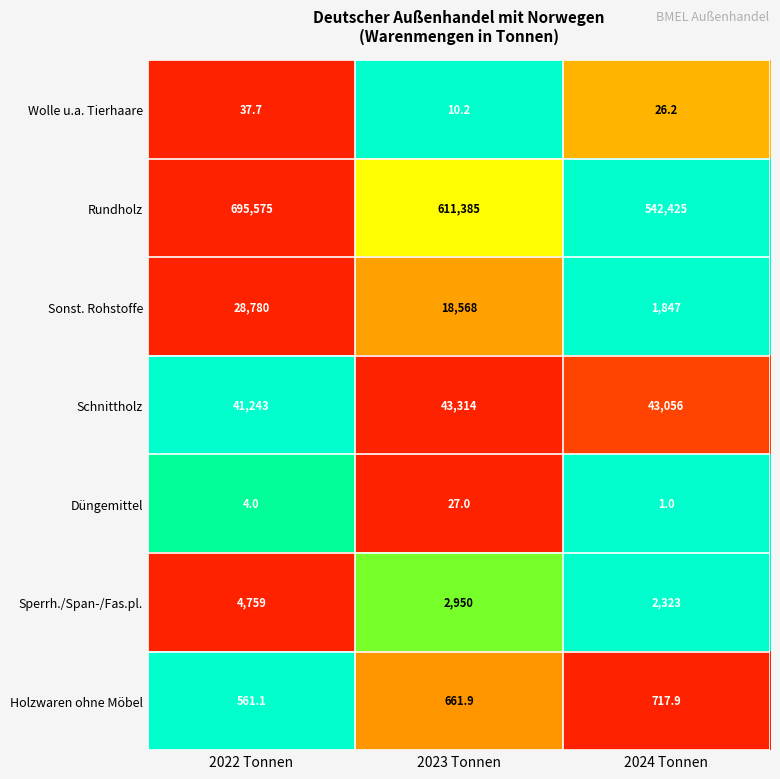

Is the value of Rundholz at 2023 Tonnen greater than the value of Schnittholz at 2023 Tonnen?

Yes